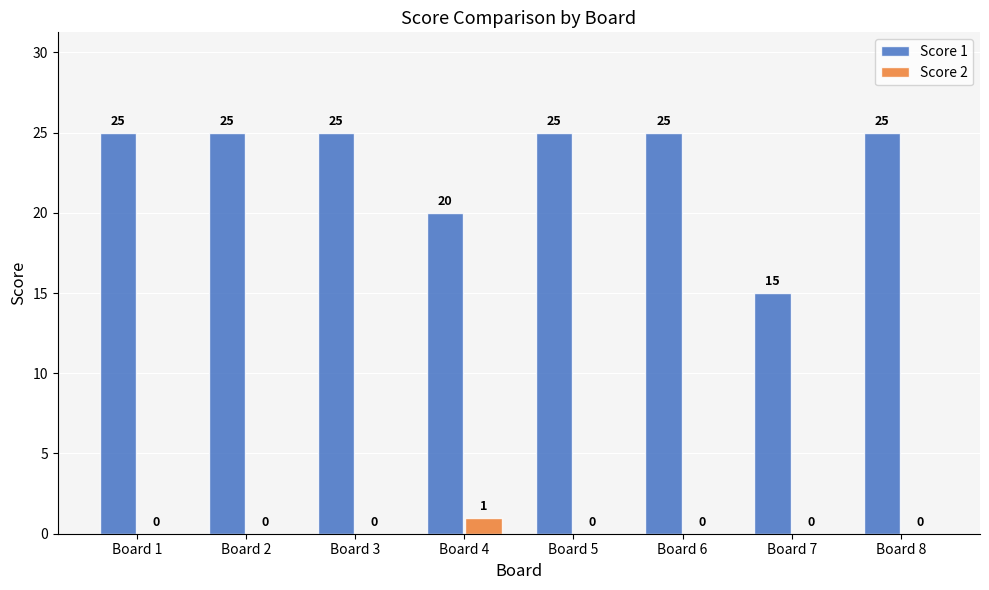

Count the number of categories in the chart.

8